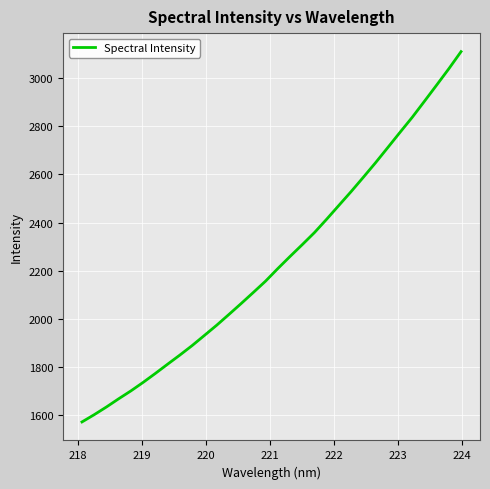

What is the smallest value displayed?

1573.0